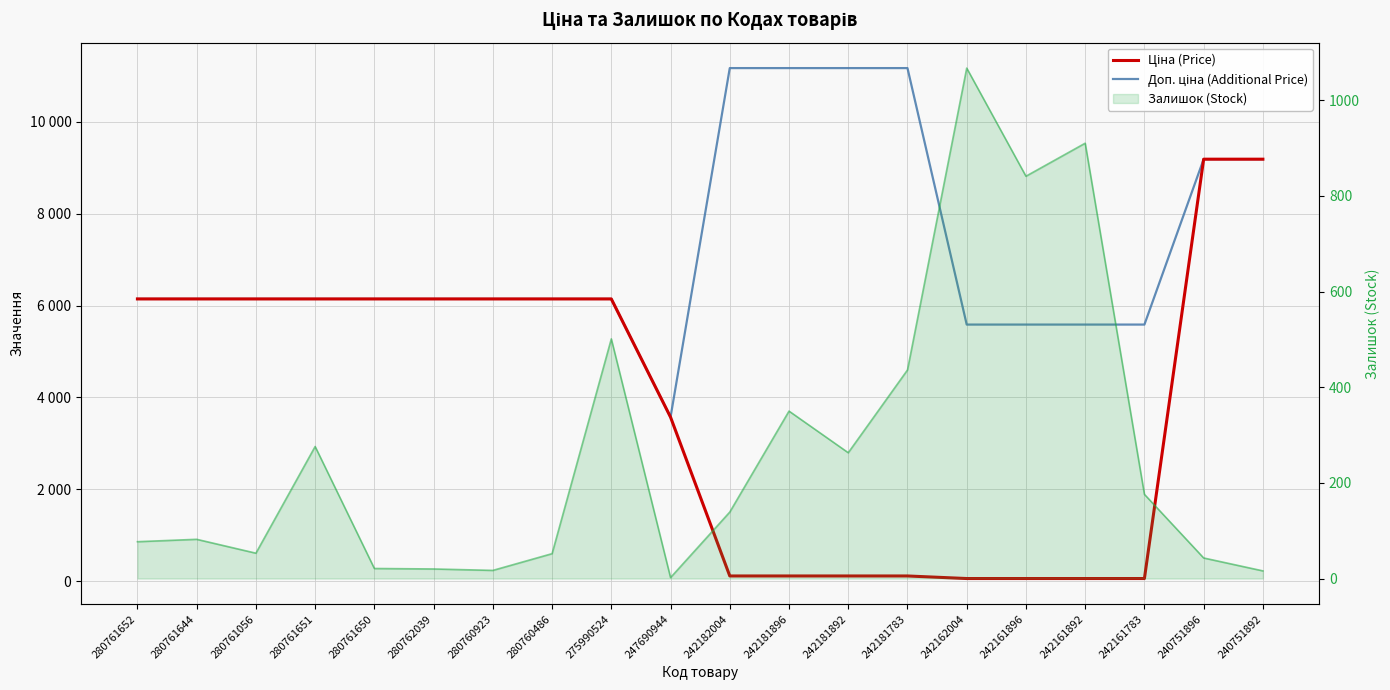

What is the difference between the highest and lowest values at 242181896?

11057.3